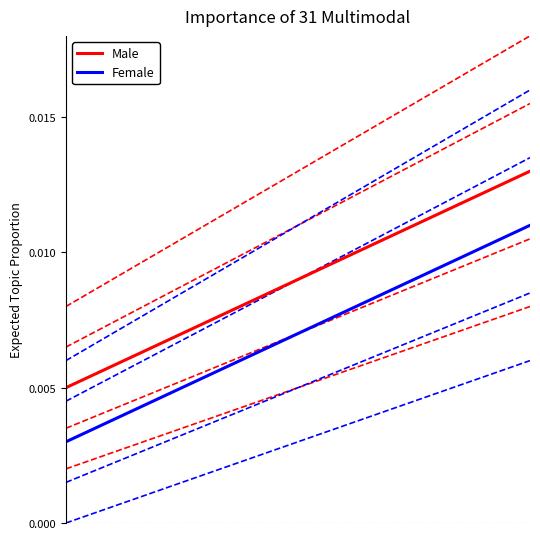

True or false: Female and Male intersect in this chart.

False